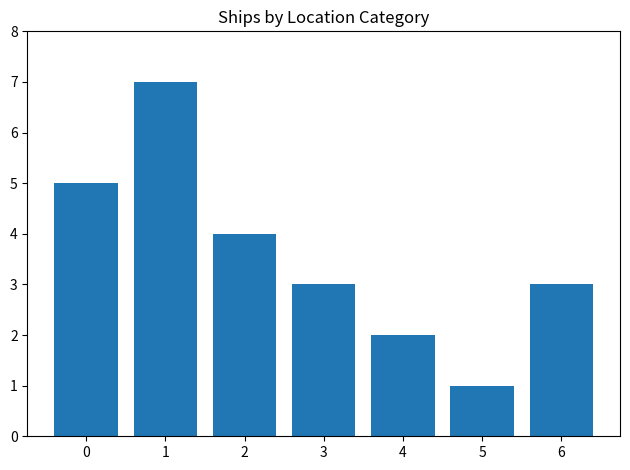

What is the sum of all values?

25